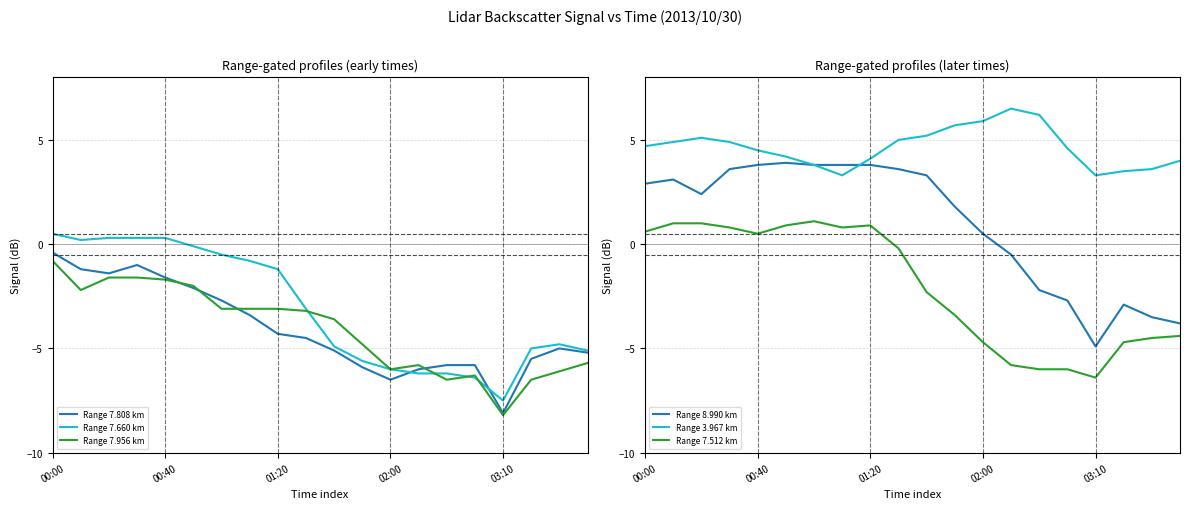

Is it true that Range 7.956 km equals -8.2 at 03:10?

True